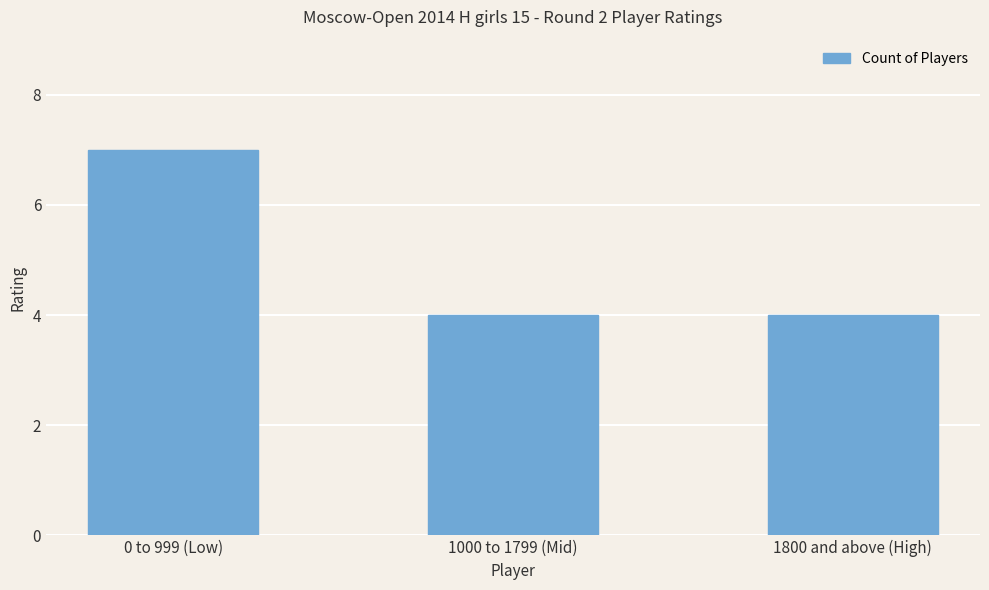

What value does the data have at 1800 and above (High)?

4